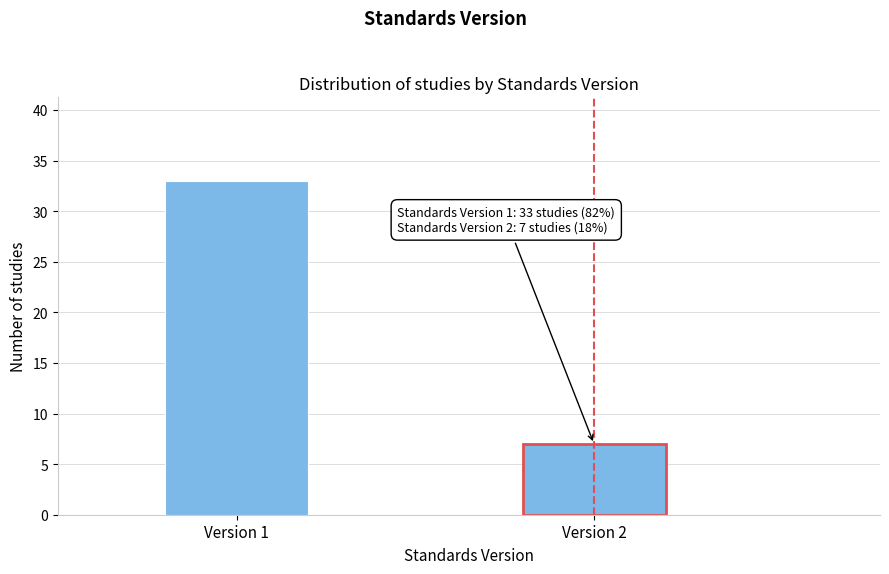

Reading left to right, extract all data points from this chart.

33	7